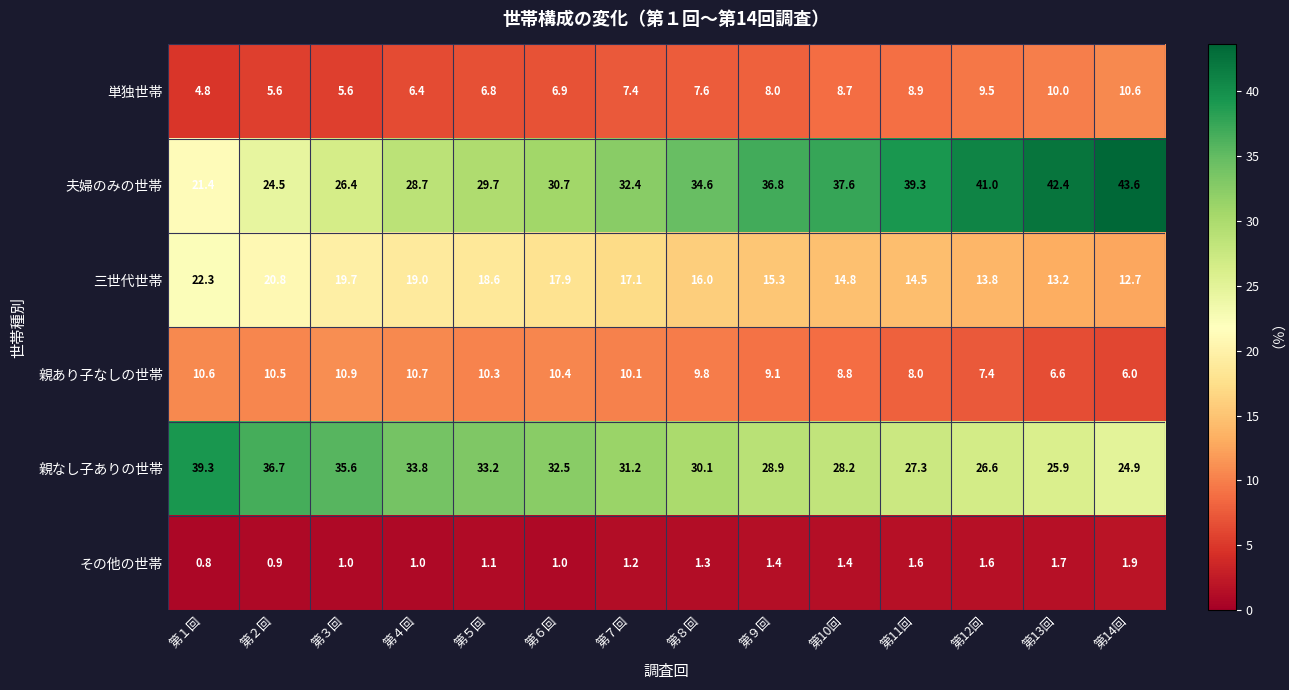

What is the difference between the maximum and second lowest values in the その他の世帯 series?

1.0